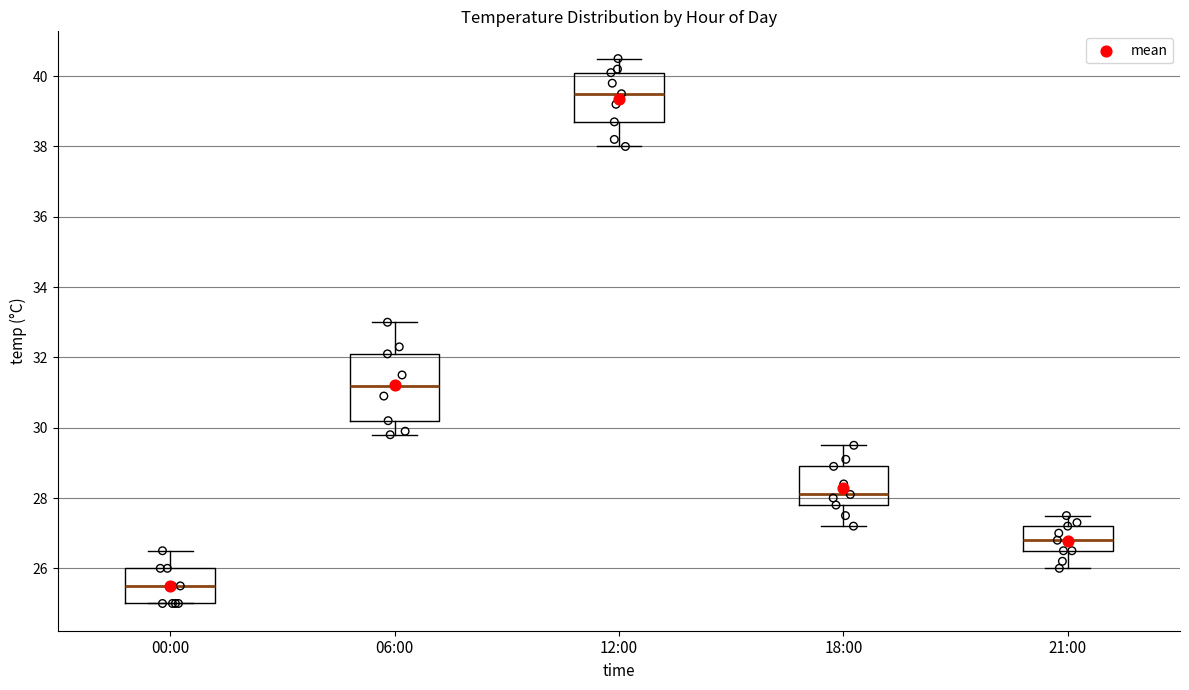

Reading left to right, transcribe this box plot: for each box, give where its median line is, the range the box spans, and where its two whiskers end, as read against the y-axis. The values are not printed on the chart, so give them approximately, as read against the axis.

00:00: median 25.6, box 25.0 to 26.0, whiskers 25.0 to 26.6
06:00: median 31.2, box 30.2 to 32.2, whiskers 29.8 to 33.0
12:00: median 39.6, box 38.8 to 40.2, whiskers 38.0 to 40.6
18:00: median 28.2, box 27.8 to 29.0, whiskers 27.2 to 29.6
21:00: median 26.8, box 26.6 to 27.2, whiskers 26.0 to 27.6